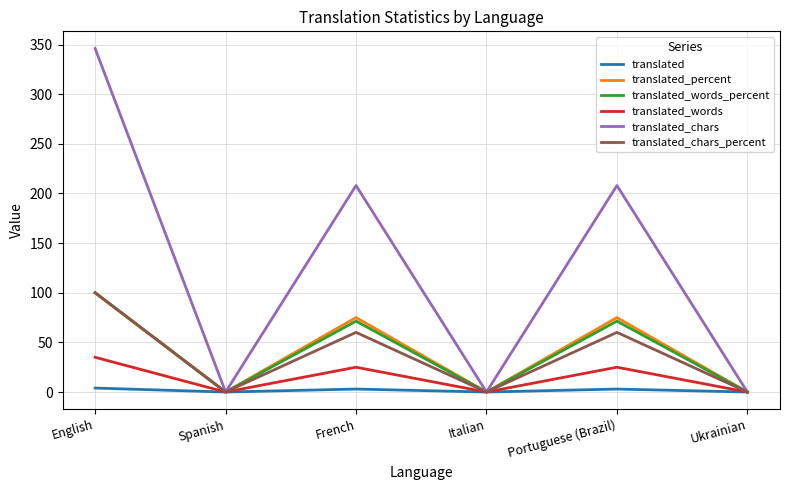

At which category is the sum across all series the highest?

English